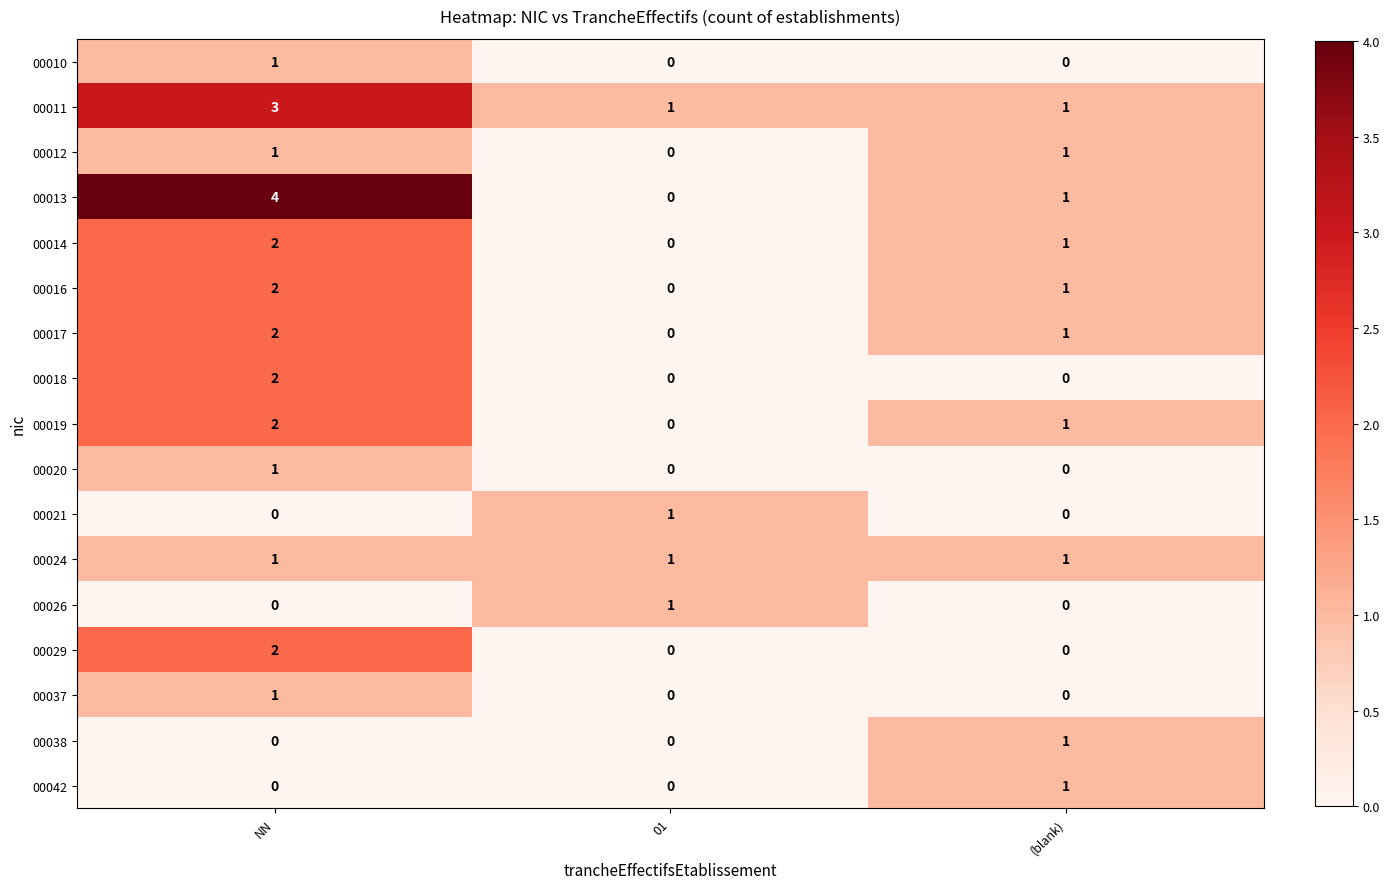

List the labels in order of 00019 value, smallest first.

01, (blank), NN